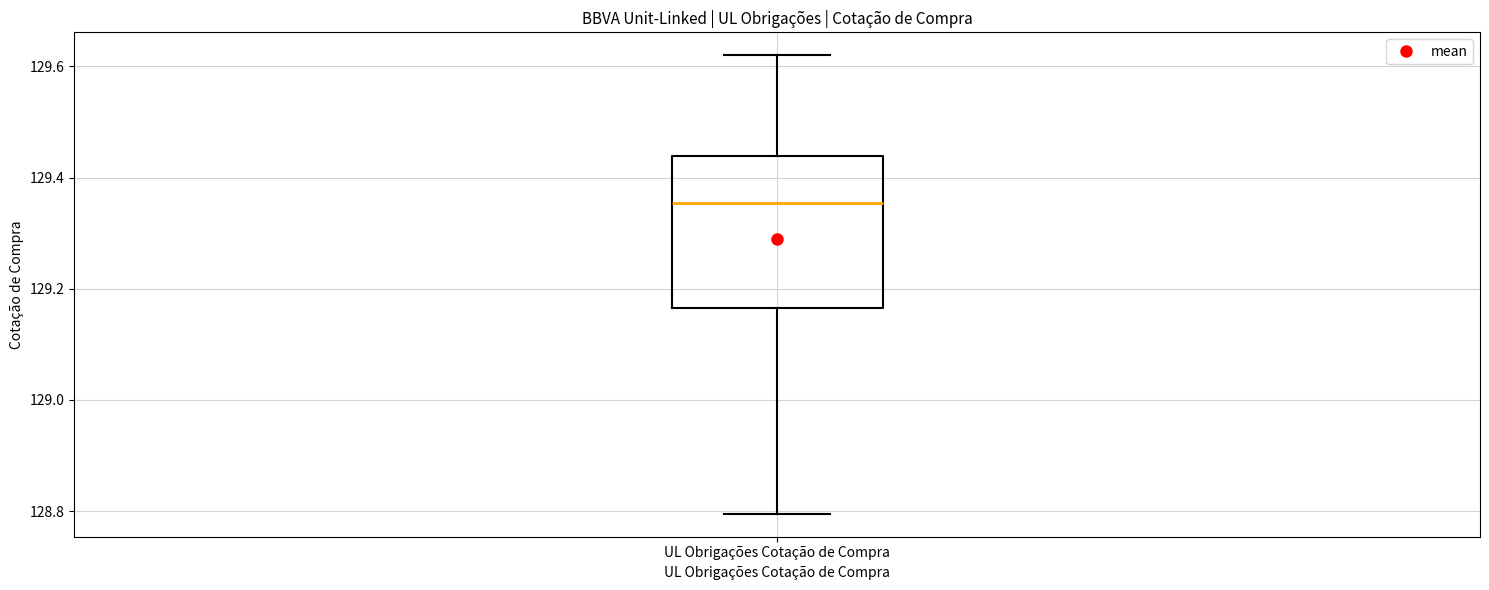

Where does the median line of the box for UL Obrigações Cotação de Compra sit on the y-axis? The values are not printed on the chart, so give them approximately, as read against the axis.

129.36